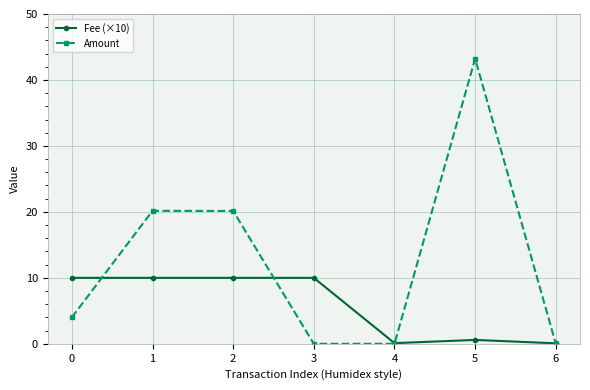

What is the spread (max minus min) of values at 2?

10.1